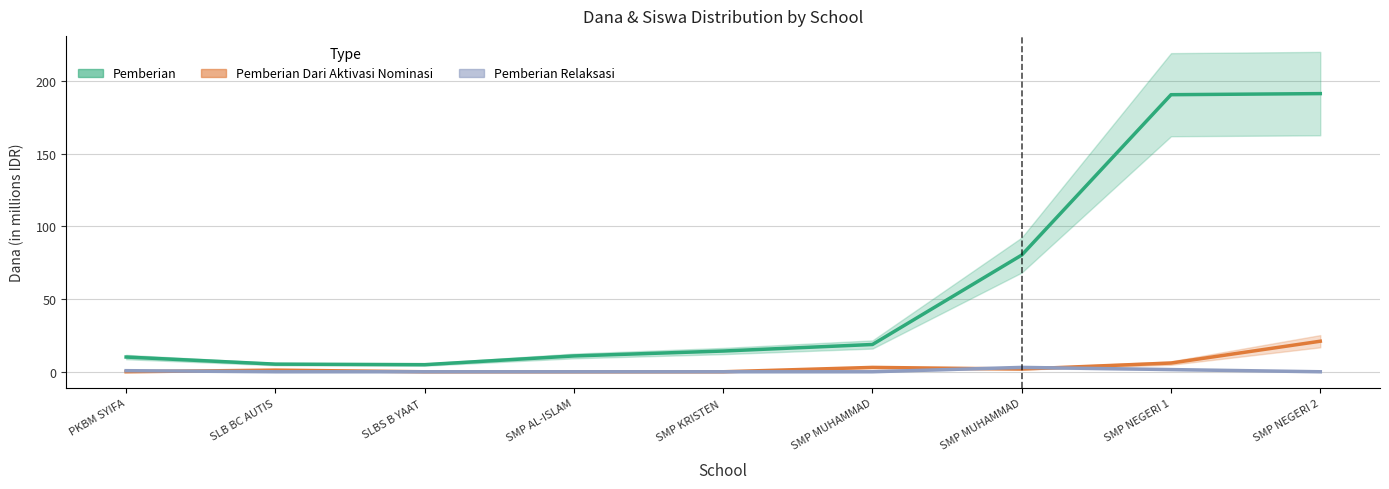

At which category does the chart reach its peak across all series?

SMP NEGERI 2